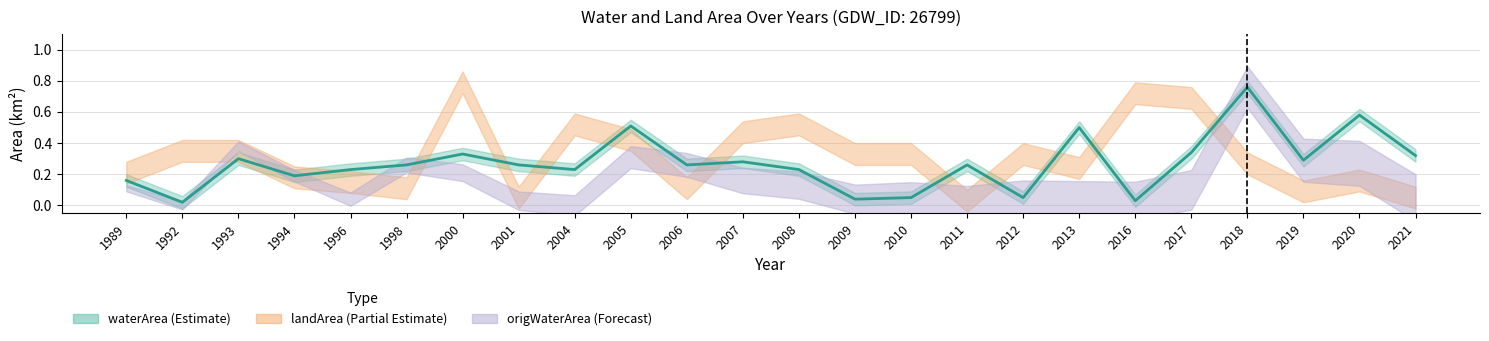

How many lines are shown in the chart?

1